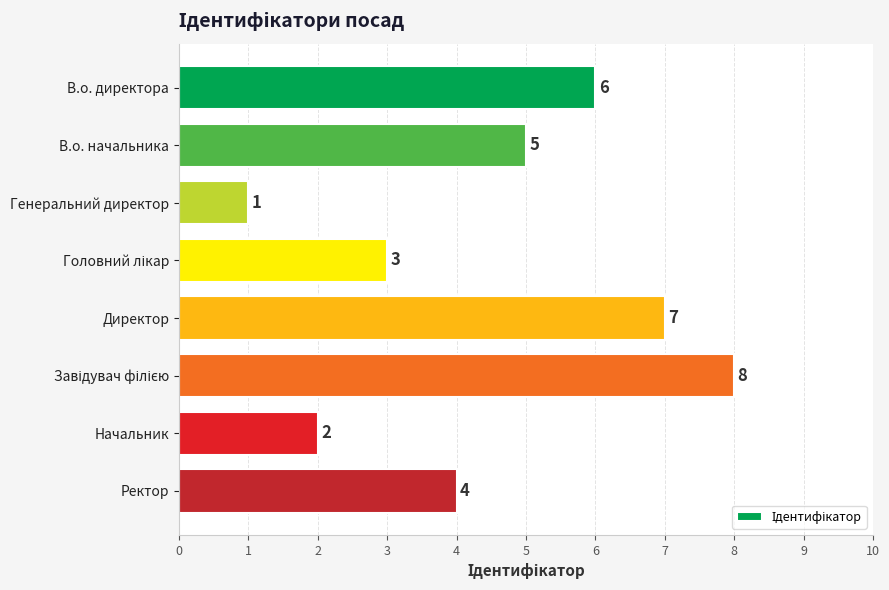

What is the difference between the values at Генеральний директор and В.о. директора?

5